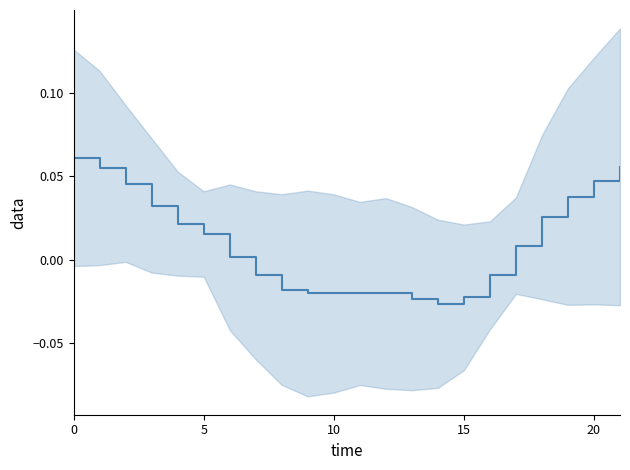

How many values are below 0?

10